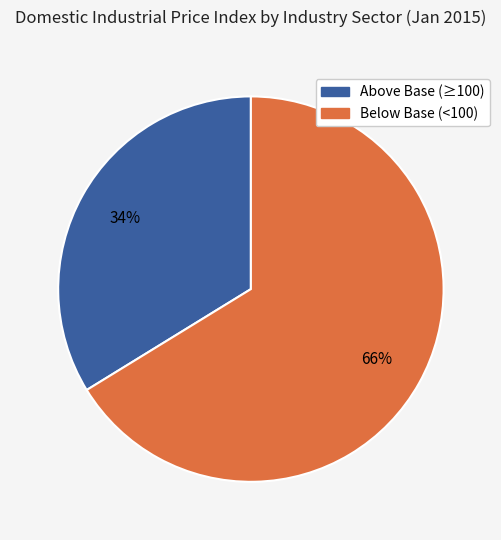

The Above Base (≥100) slice represents 42% of the pie. True or false?

False